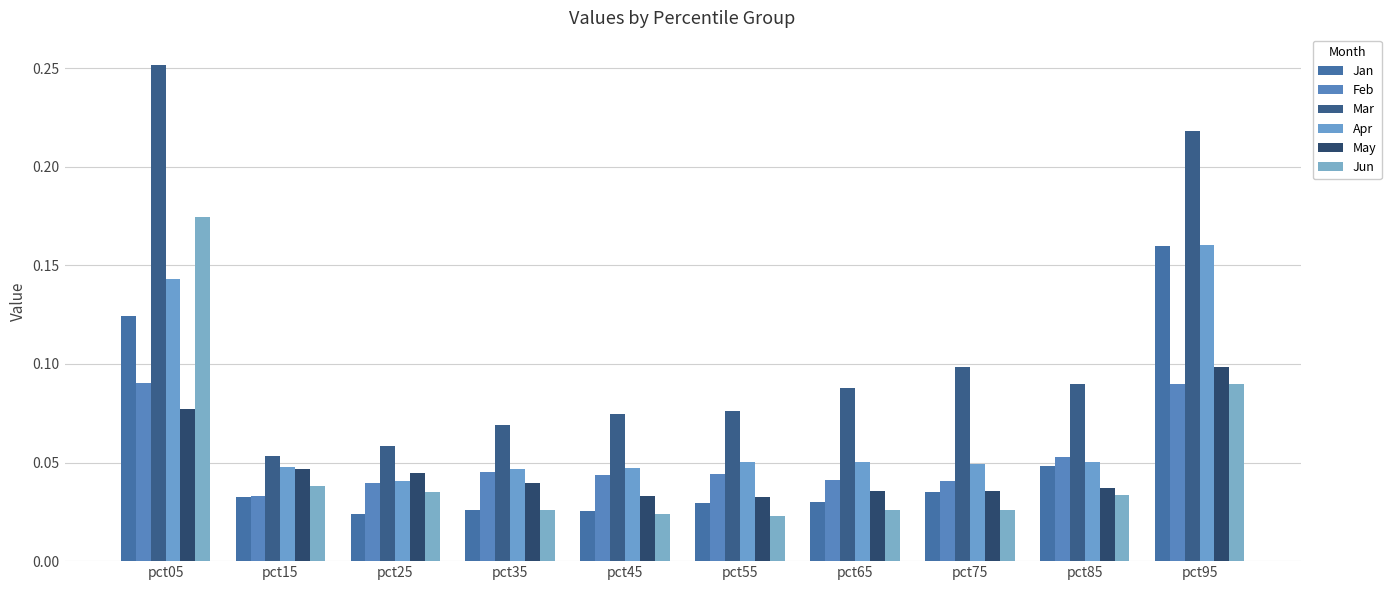

Rank the categories by Apr value from lowest to highest.

pct25, pct35, pct45, pct15, pct75, pct65, pct55, pct85, pct05, pct95